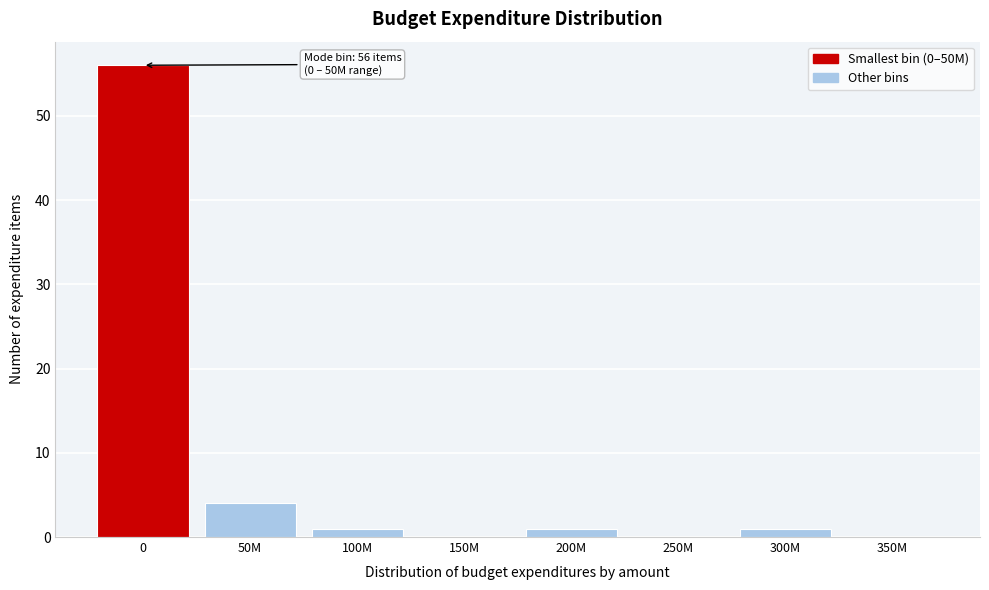

Reading right to left, what are all the values shown in this chart?

350M=0	300M=1	250M=0	200M=1	150M=0	100M=1	50M=4	0=56